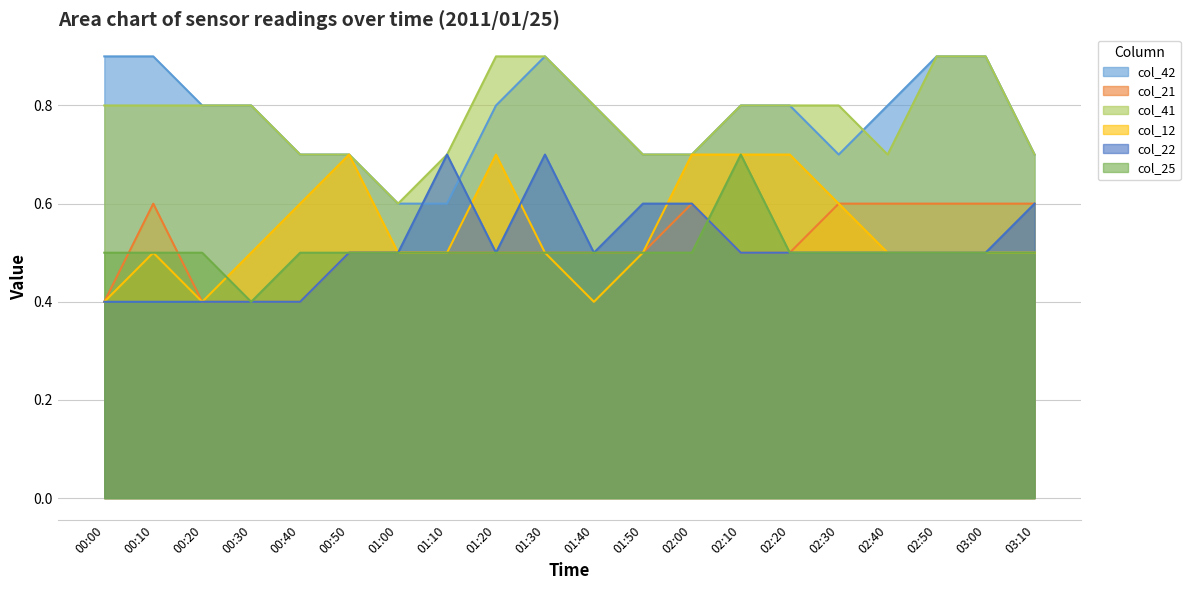

Reading left to right, what are all the values shown in this chart?

col_42: 00:00=0.9	00:10=0.9	00:20=0.8	00:30=0.8	00:40=0.7	00:50=0.7	01:00=0.6	01:10=0.6	01:20=0.8	01:30=0.9	01:40=0.8	01:50=0.7	02:00=0.7	02:10=0.8	02:20=0.8	02:30=0.7	02:40=0.8	02:50=0.9	03:00=0.9	03:10=0.7
col_21: 00:00=0.4	00:10=0.6	00:20=0.4	00:30=0.4	00:40=0.4	00:50=0.5	01:00=0.5	01:10=0.5	01:20=0.5	01:30=0.5	01:40=0.5	01:50=0.5	02:00=0.6	02:10=0.5	02:20=0.5	02:30=0.6	02:40=0.6	02:50=0.6	03:00=0.6	03:10=0.6
col_41: 00:00=0.8	00:10=0.8	00:20=0.8	00:30=0.8	00:40=0.7	00:50=0.7	01:00=0.6	01:10=0.7	01:20=0.9	01:30=0.9	01:40=0.8	01:50=0.7	02:00=0.7	02:10=0.8	02:20=0.8	02:30=0.8	02:40=0.7	02:50=0.9	03:00=0.9	03:10=0.7
col_12: 00:00=0.4	00:10=0.5	00:20=0.4	00:30=0.5	00:40=0.6	00:50=0.7	01:00=0.5	01:10=0.5	01:20=0.7	01:30=0.5	01:40=0.4	01:50=0.5	02:00=0.7	02:10=0.7	02:20=0.7	02:30=0.6	02:40=0.5	02:50=0.5	03:00=0.5	03:10=0.5
col_22: 00:00=0.4	00:10=0.4	00:20=0.4	00:30=0.4	00:40=0.4	00:50=0.5	01:00=0.5	01:10=0.7	01:20=0.5	01:30=0.7	01:40=0.5	01:50=0.6	02:00=0.6	02:10=0.5	02:20=0.5	02:30=0.5	02:40=0.5	02:50=0.5	03:00=0.5	03:10=0.6
col_25: 00:00=0.5	00:10=0.5	00:20=0.5	00:30=0.4	00:40=0.5	00:50=0.5	01:00=0.5	01:10=0.5	01:20=0.5	01:30=0.5	01:40=0.5	01:50=0.5	02:00=0.5	02:10=0.7	02:20=0.5	02:30=0.5	02:40=0.5	02:50=0.5	03:00=0.5	03:10=0.5